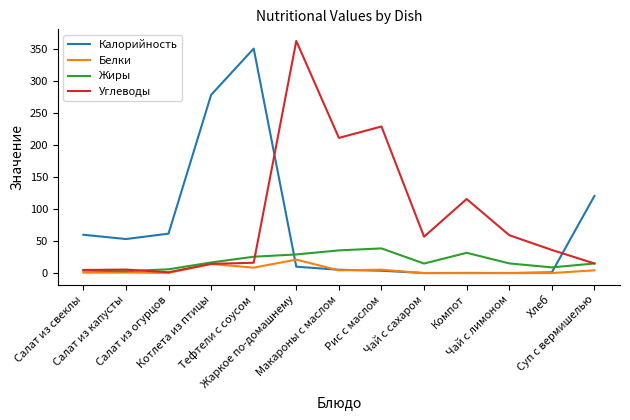

Which series ends up on top after the final intersection of Калорийность and Углеводы?

Калорийность